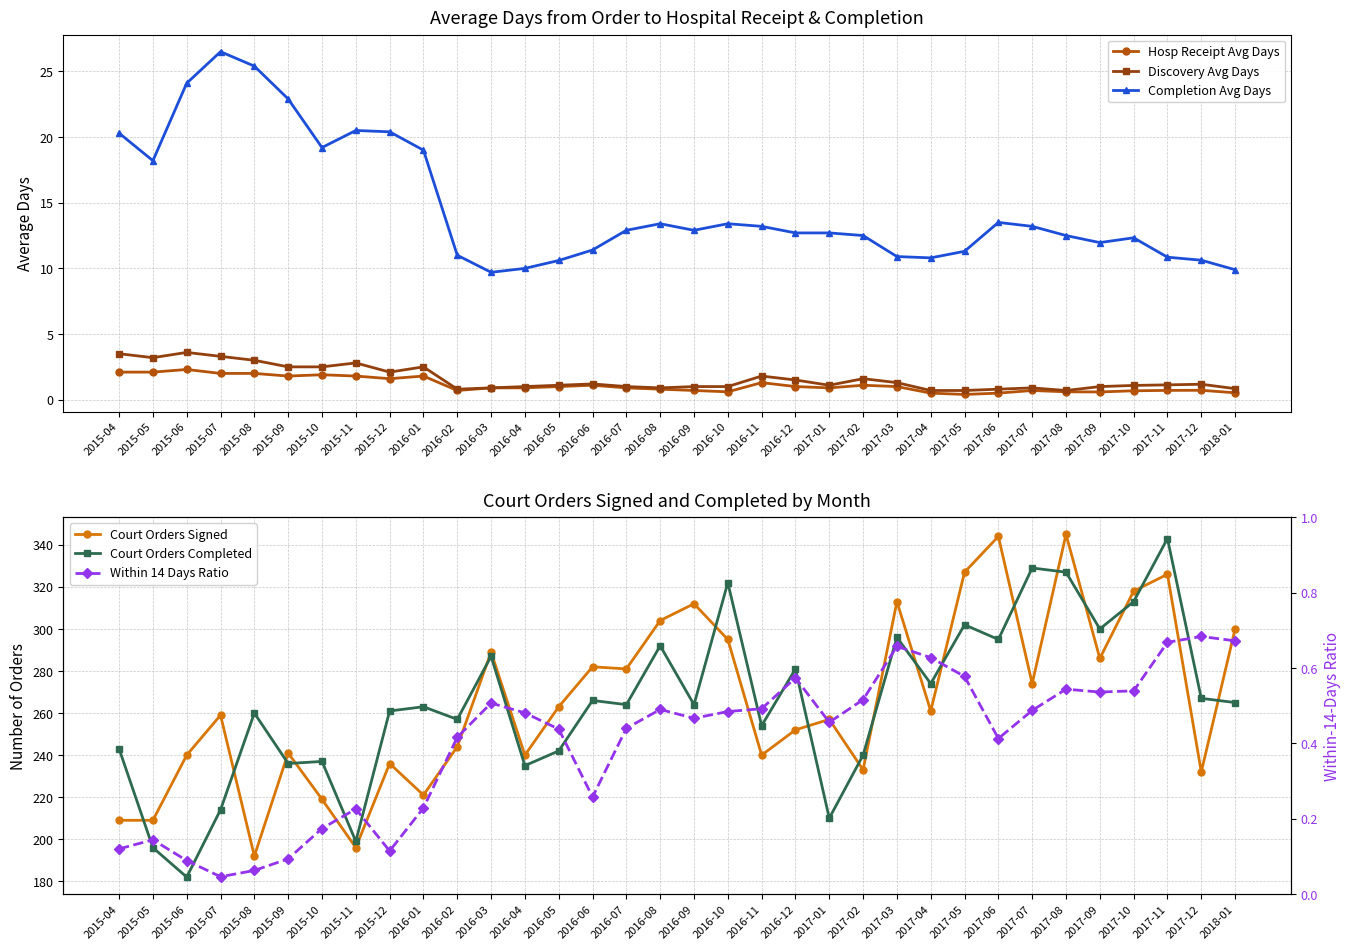

What is the maximum value shown in the chart?

345.0